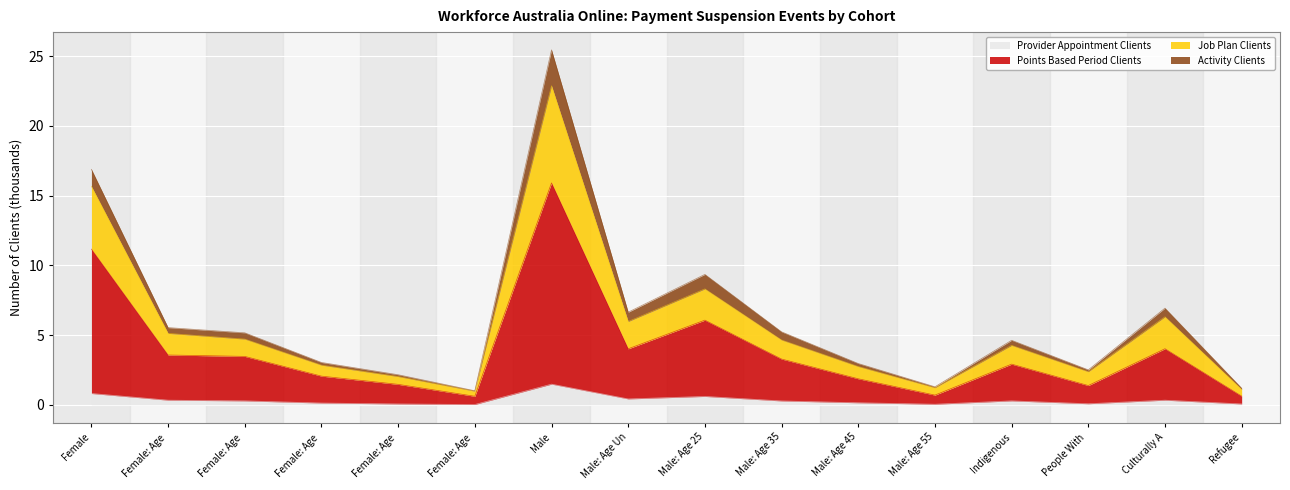

Does the chart display data point markers on the line(s)?

No